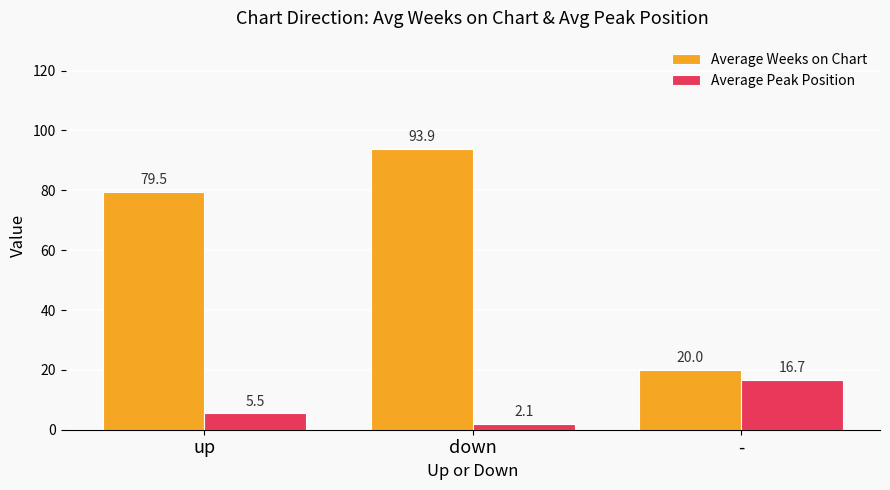

Is it true that Average Weeks on Chart equals 79.5 at up?

True